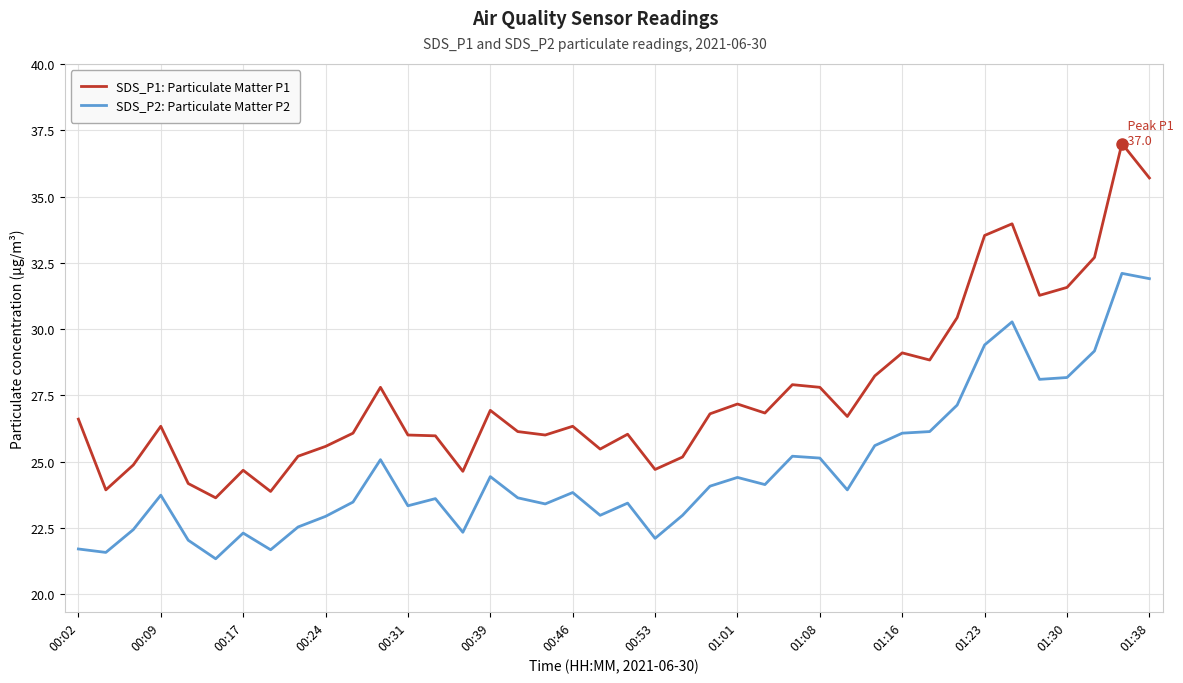

What is the lowest value of the SDS_P1: Particulate Matter P1 series?

23.6